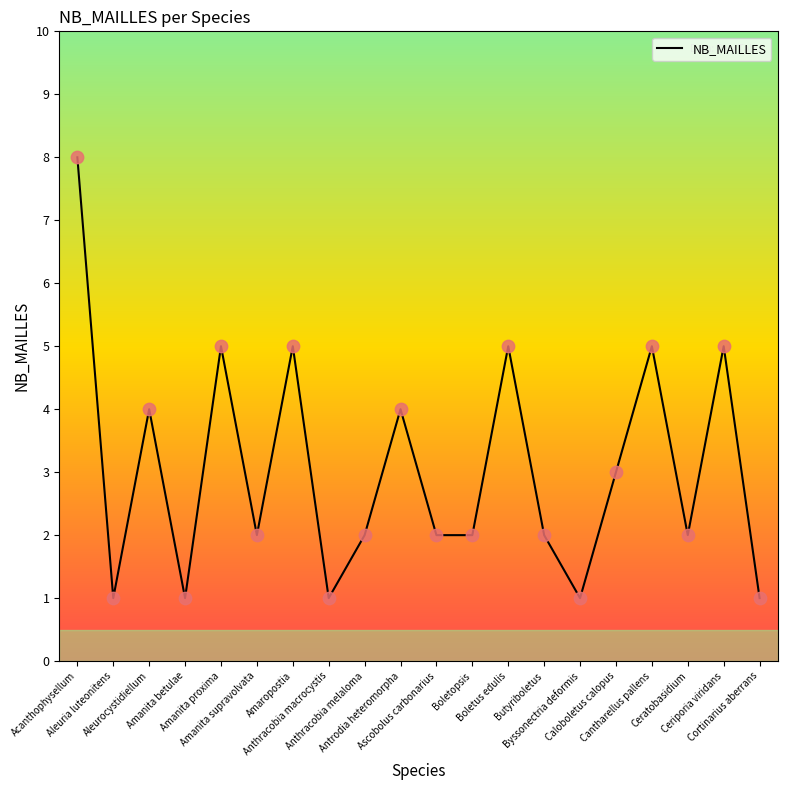

Approximately how many times larger is the value at Acanthophysellum compared to Amaropostia?

1.6